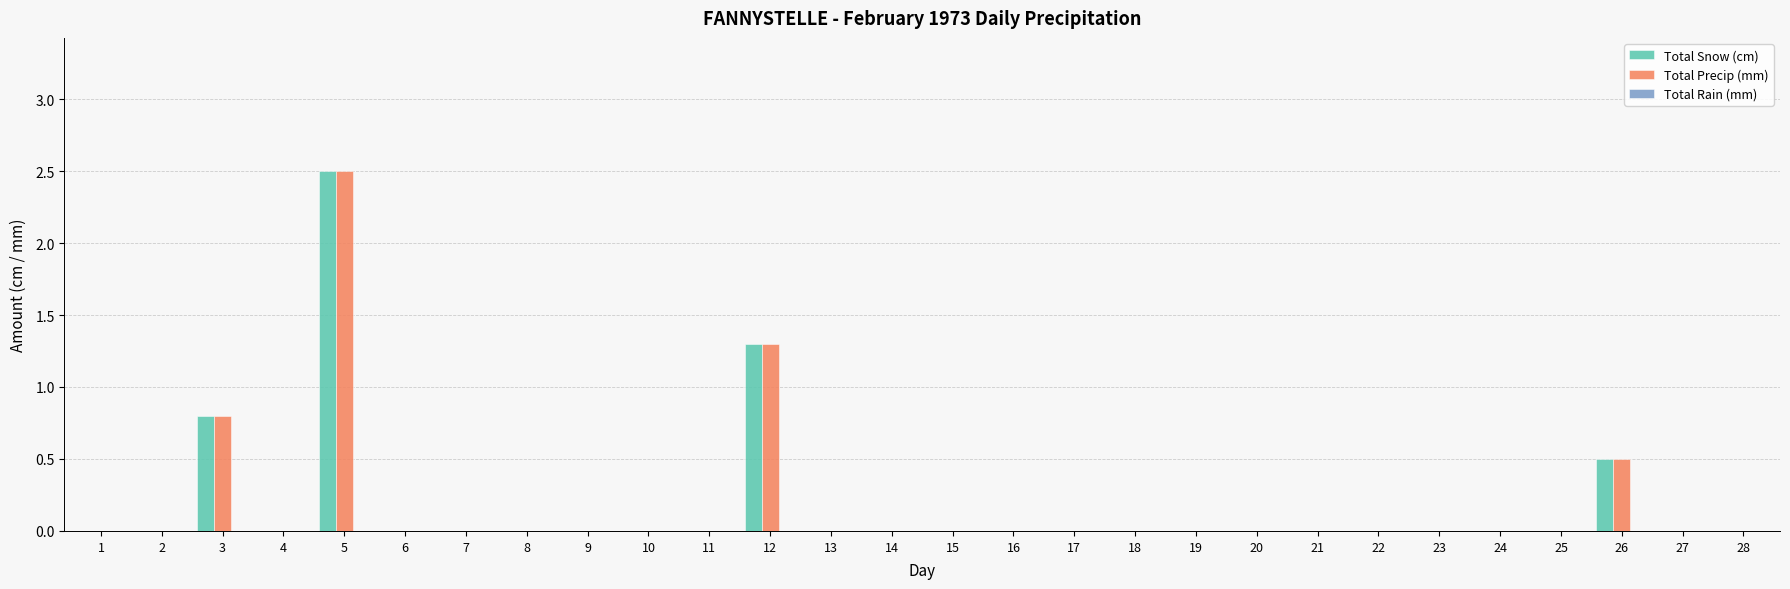

What is the sum of all Total Snow (cm) values?

5.1